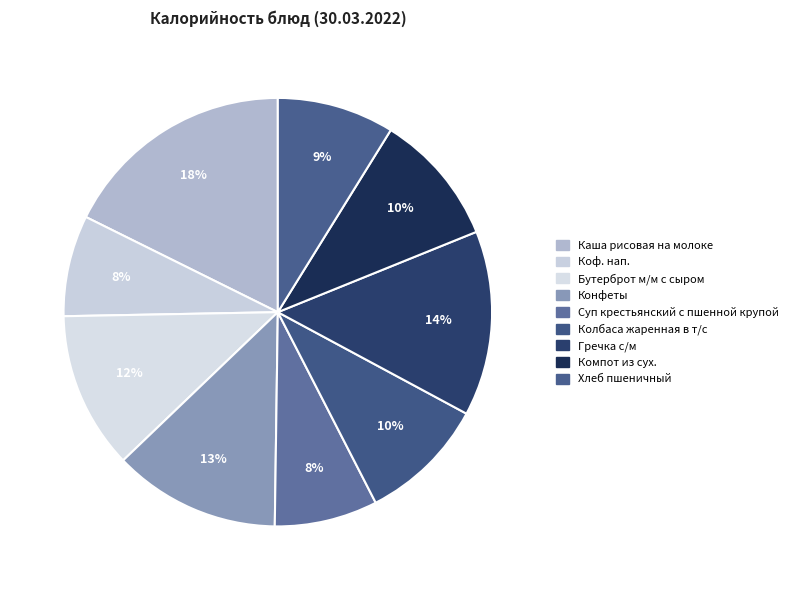

To the nearest percent, what percentage of the pie is Компот из сух.?

10%